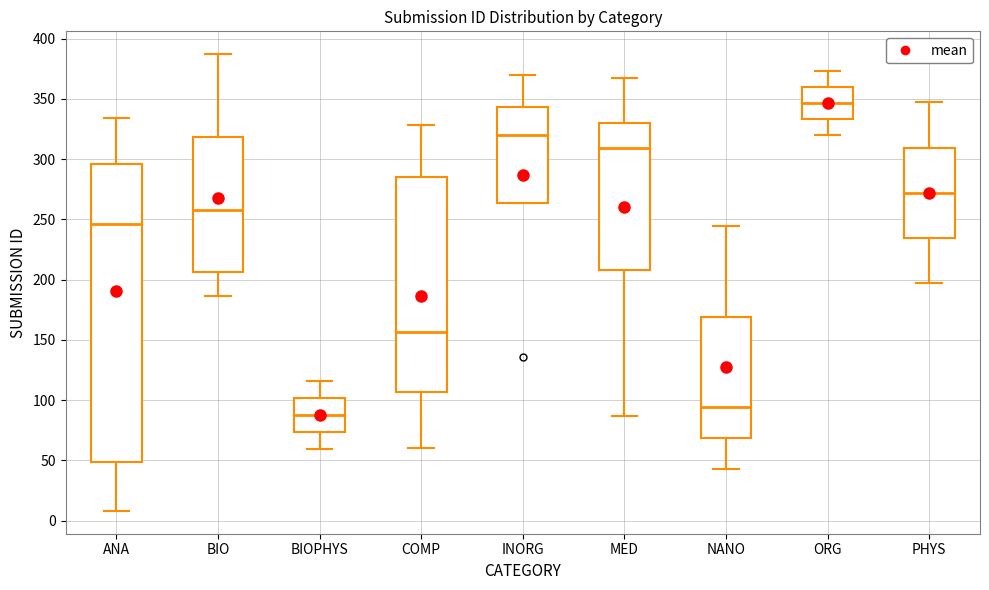

Reading left to right, transcribe this box plot: for each box, give where its median line is, the range the box spans, and where its two whiskers end, as read against the y-axis. The values are not printed on the chart, so give them approximately, as read against the axis.

ANA: median 245, box 50 to 295, whiskers 10 to 335
BIO: median 260, box 205 to 320, whiskers 185 to 385
BIOPHYS: median 90, box 75 to 100, whiskers 60 to 115
COMP: median 155, box 105 to 285, whiskers 60 to 330
INORG: median 320, box 265 to 345, whiskers 265 to 370
MED: median 310, box 210 to 330, whiskers 85 to 365
NANO: median 95, box 70 to 170, whiskers 45 to 245
ORG: median 345, box 335 to 360, whiskers 320 to 375
PHYS: median 270, box 235 to 310, whiskers 195 to 345